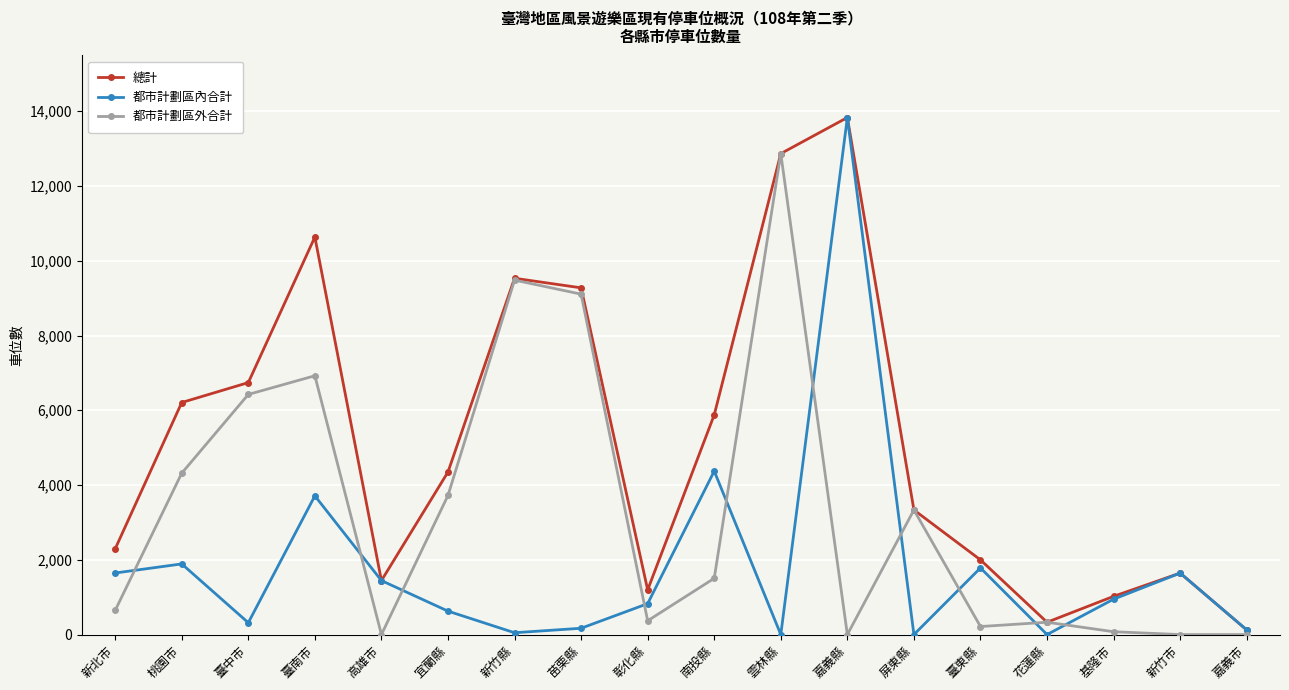

Which series has the largest total across all categories?

總計